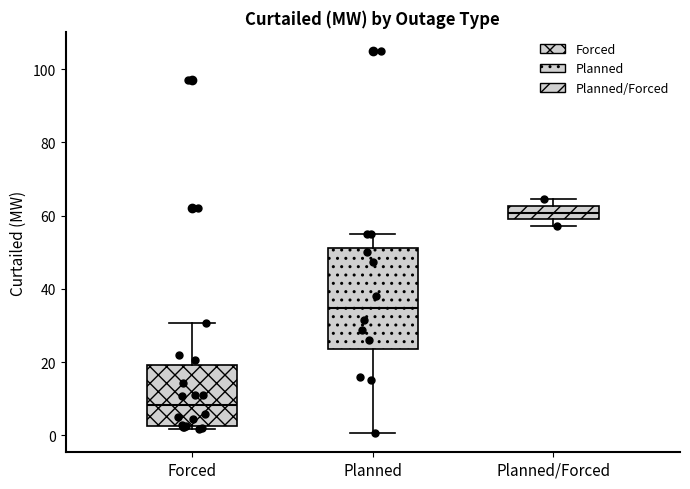

Where is the upper edge of the box for Forced on the y-axis? The values are not printed on the chart, so give them approximately, as read against the axis.

20